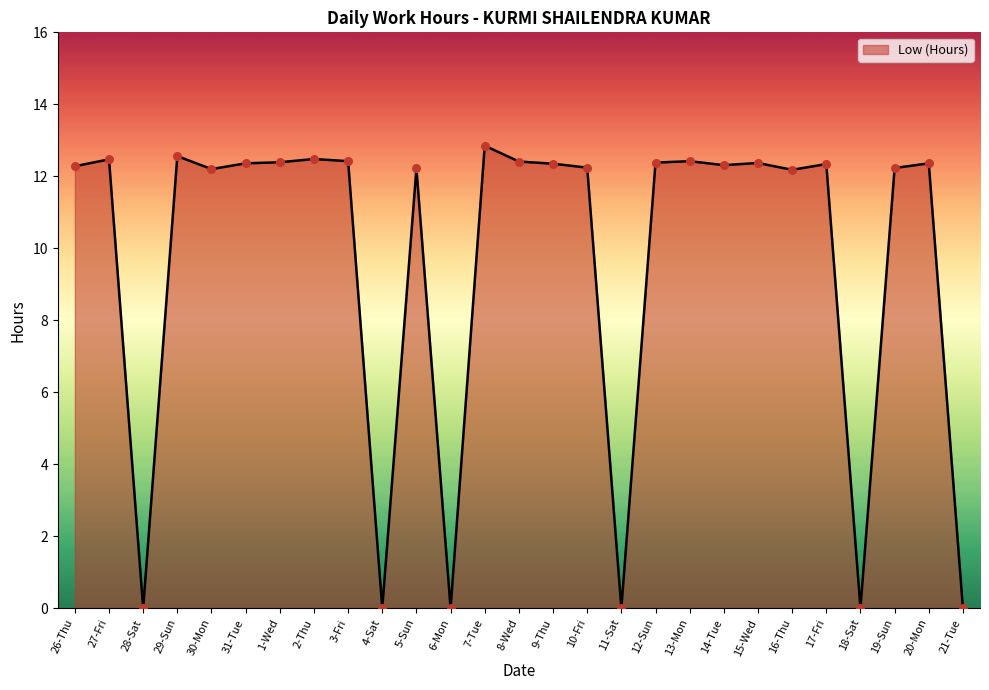

Which has a higher value, 6-Mon or 31-Tue?

31-Tue